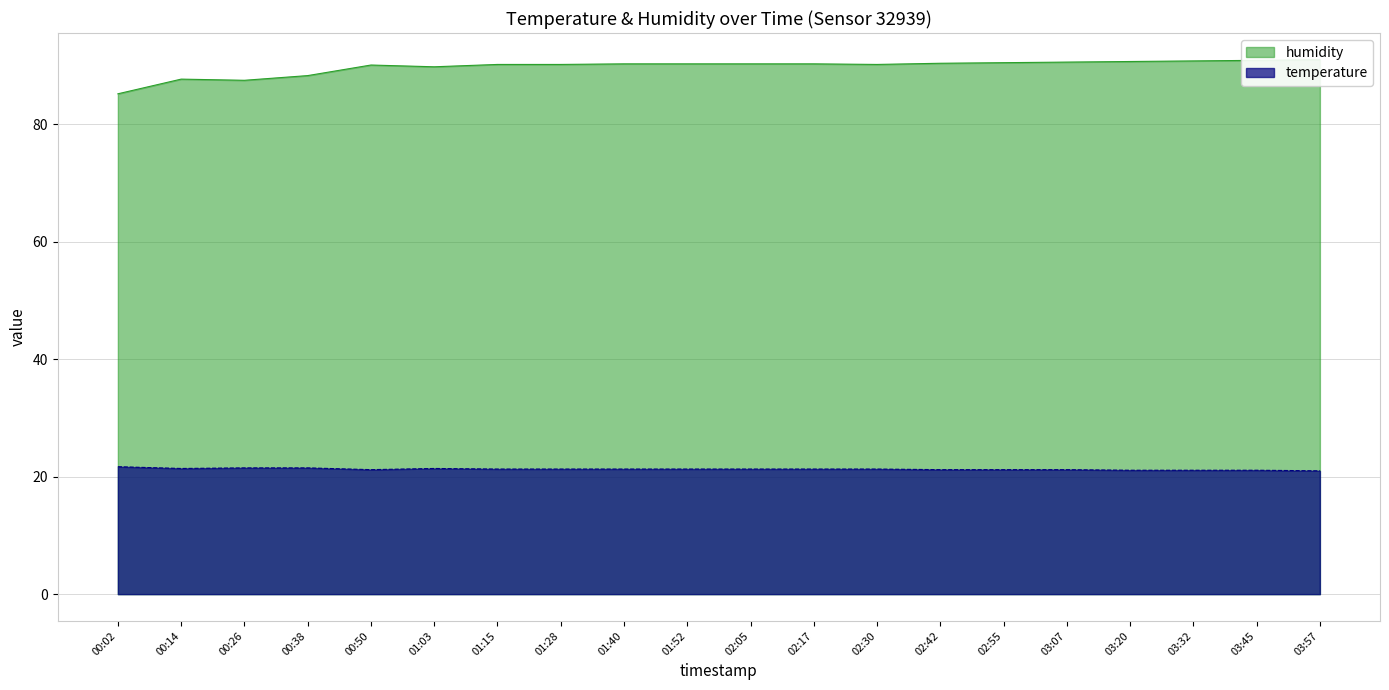

Is the value of temperature at 01:40 greater than the value of humidity at 01:28?

No